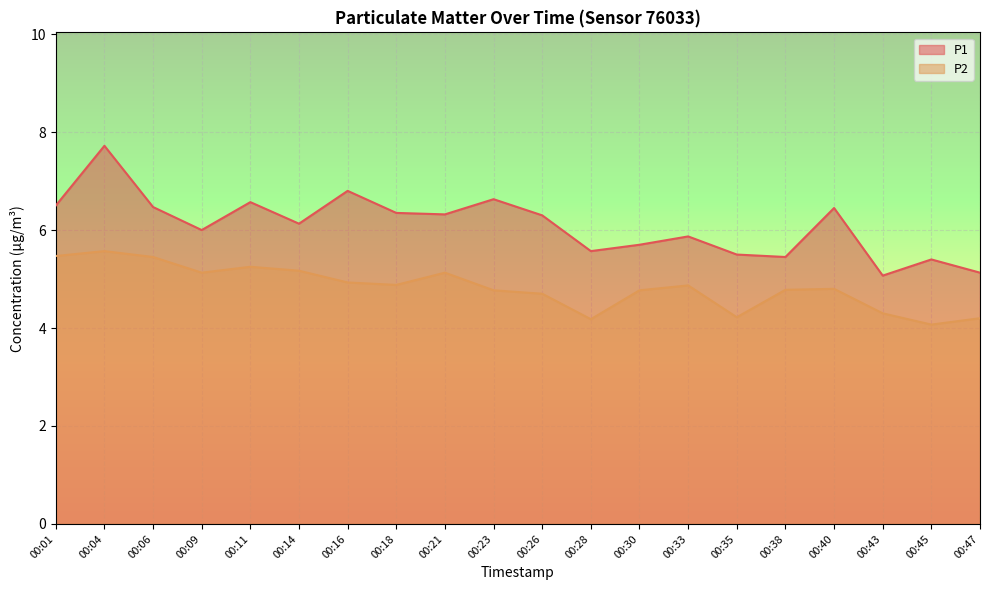

What is the maximum value for P1?

7.7